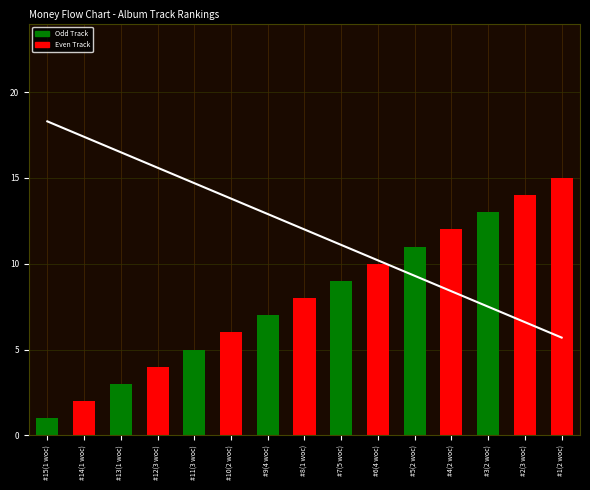

What is the average value of the Flow Line series?

12.0